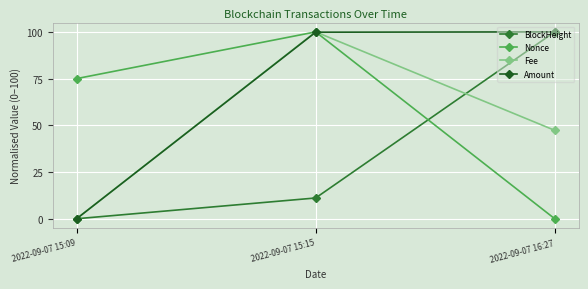

What is the difference between the maximum and minimum values in the Nonce series?

100.0